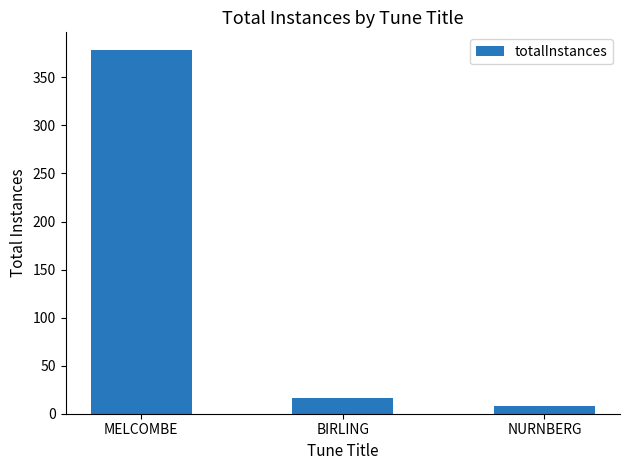

What is the value of the 3rd bar from the left?

8